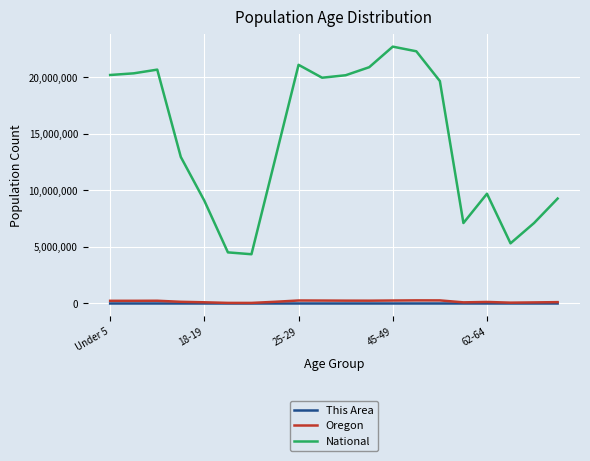

True or false: National and Oregon intersect in this chart.

False